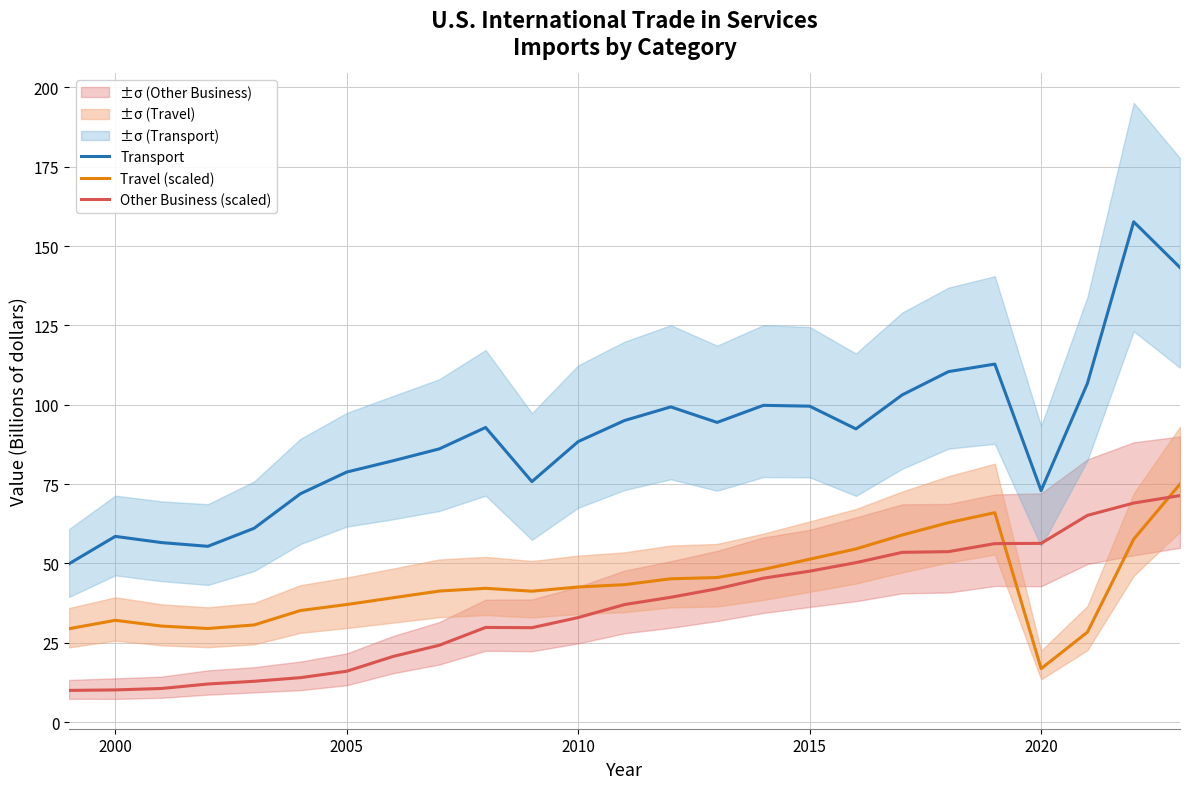

True or false: Transport and Travel (scaled) cross at least once.

False